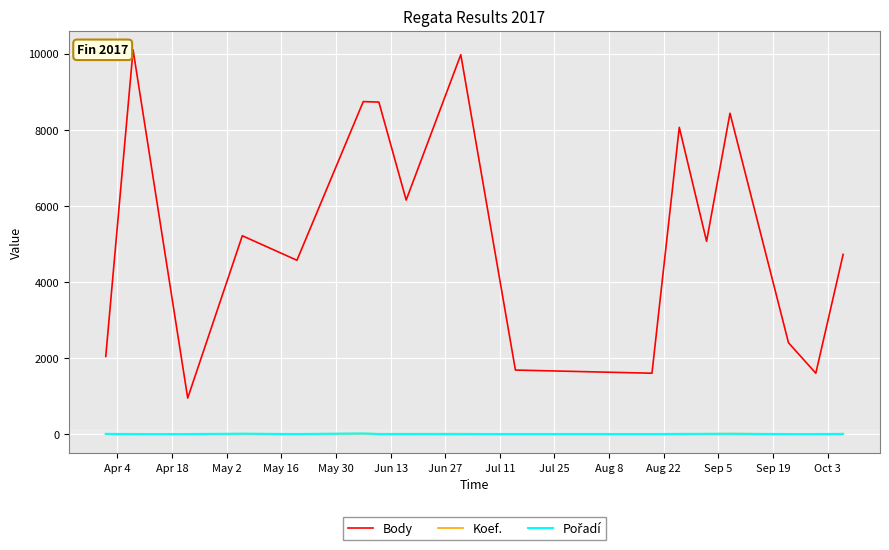

What is the maximum value for Body?

10104